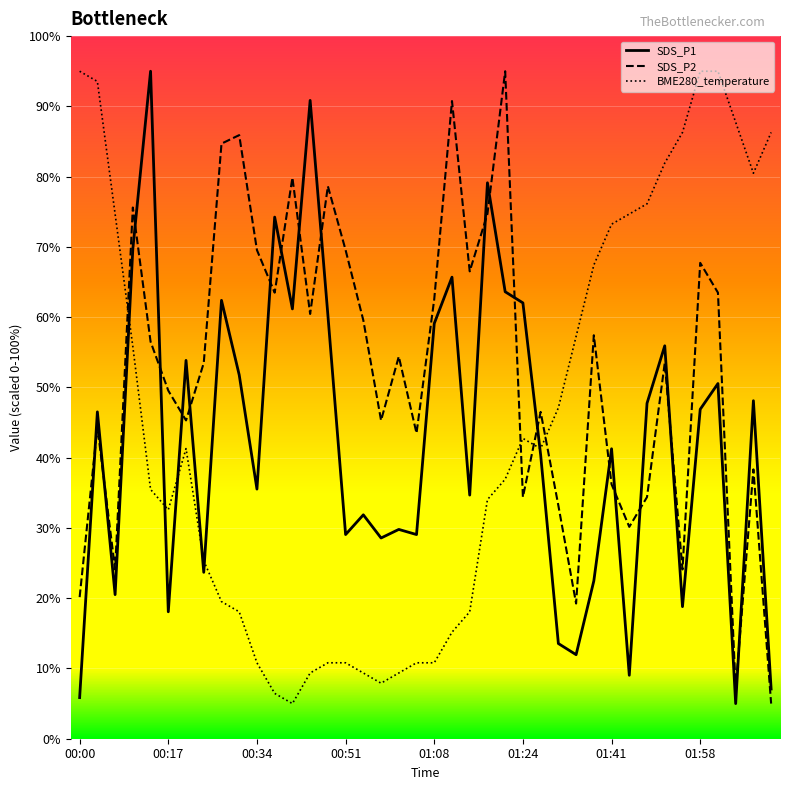

Which series has the largest total across all categories?

SDS_P2